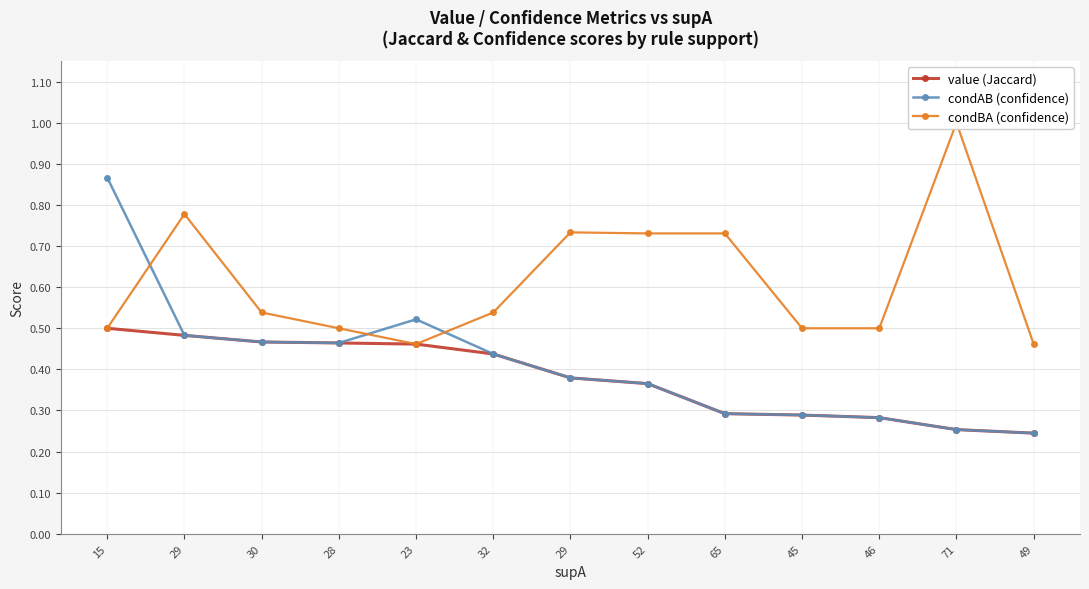

Between 46 and 49, which series saw the biggest shift?

condBA (confidence)